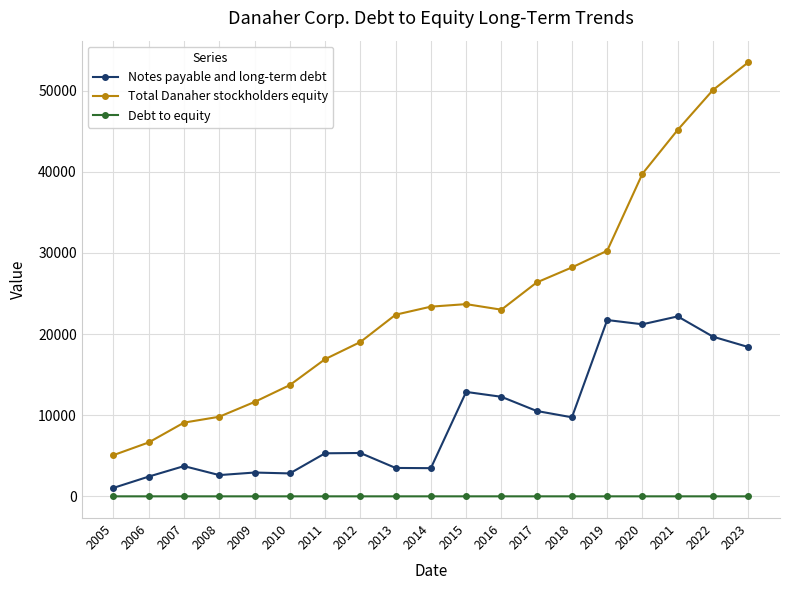

True or false: Debt to equity has more than 0 interior local peaks.

True